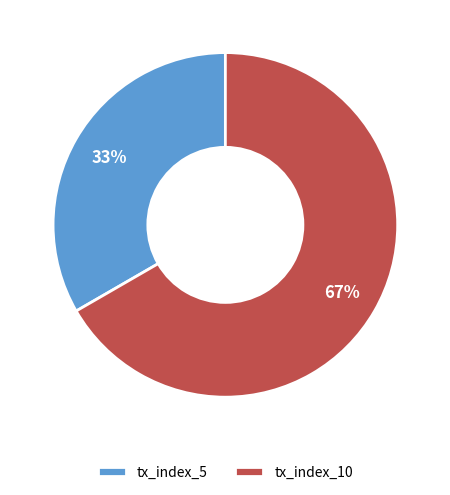

The tx_index_10 slice represents 53% of the pie. True or false?

False